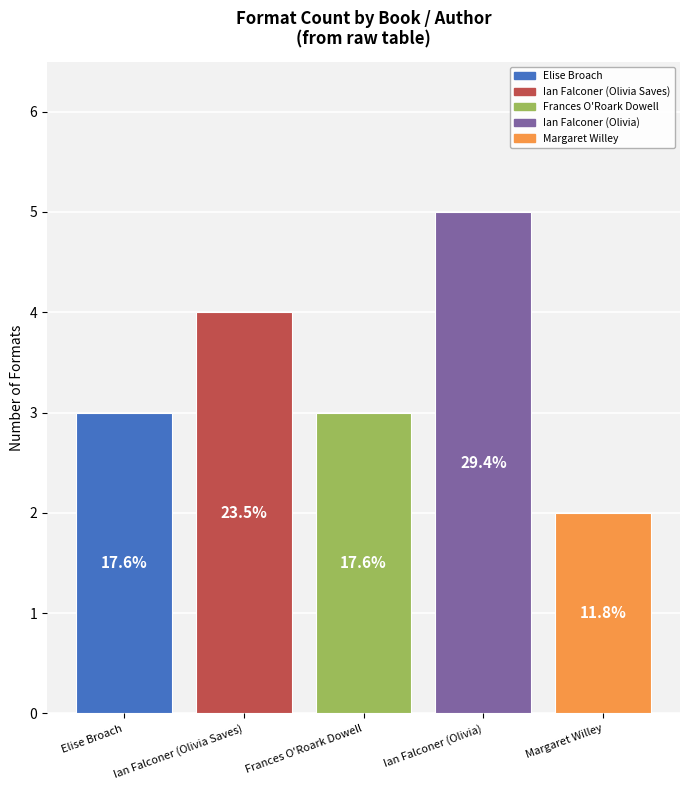

Are the bars horizontal?

No